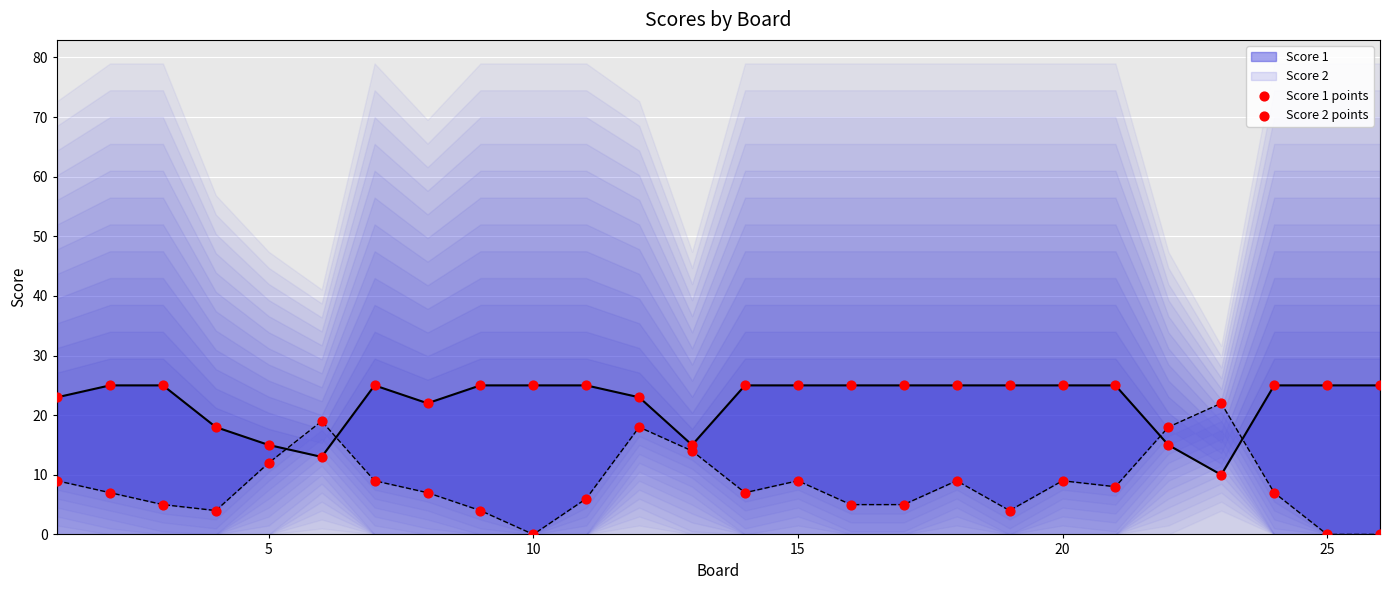

Which series contains the lowest Y value?

Score 2 points